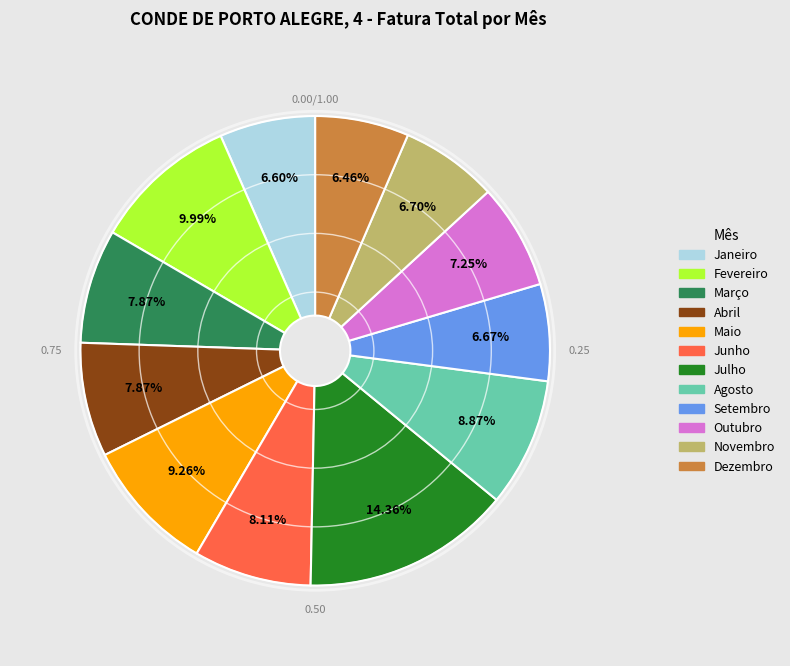

True or false: Setembro accounts for 7% of the total.

True